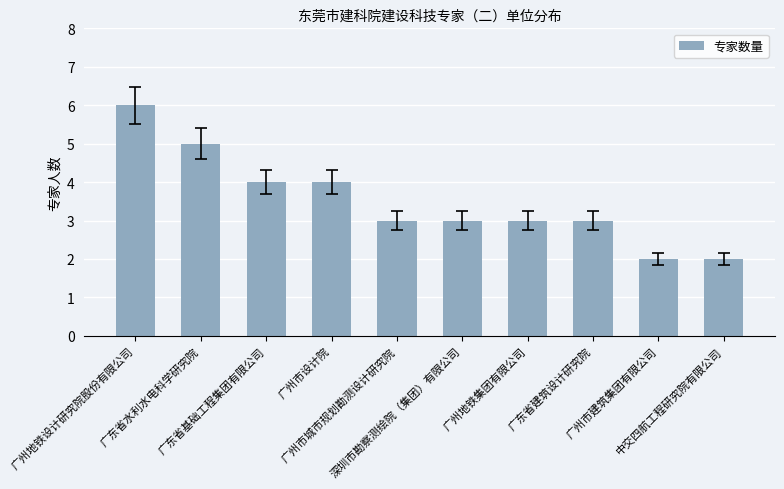

What is the sum of all values?

35